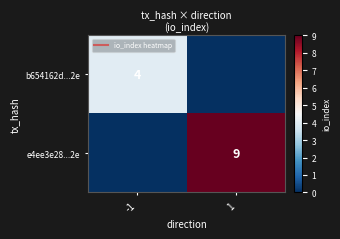

Between -1 and 1, which series saw the biggest shift?

e4ee3e28...2e